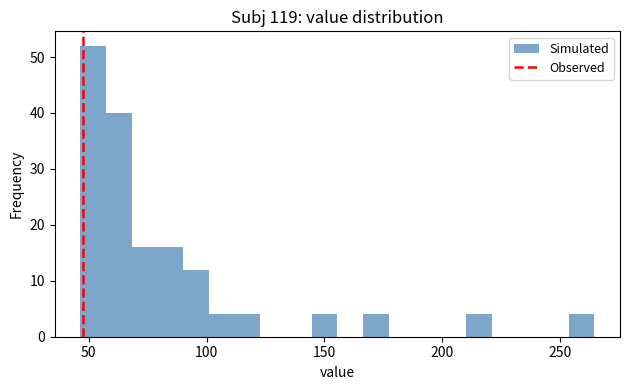

Read against the x-axis, roughly where is the centre of the tallest bar?

50